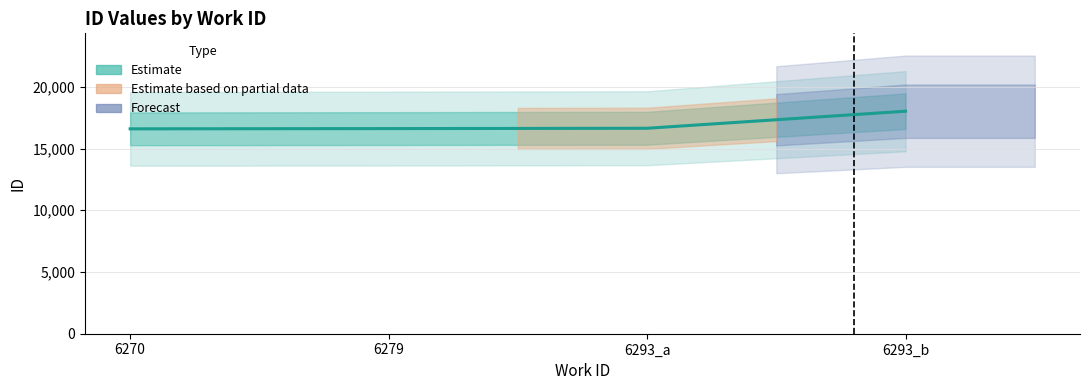

Where does the data first go above 16645?

6293_b